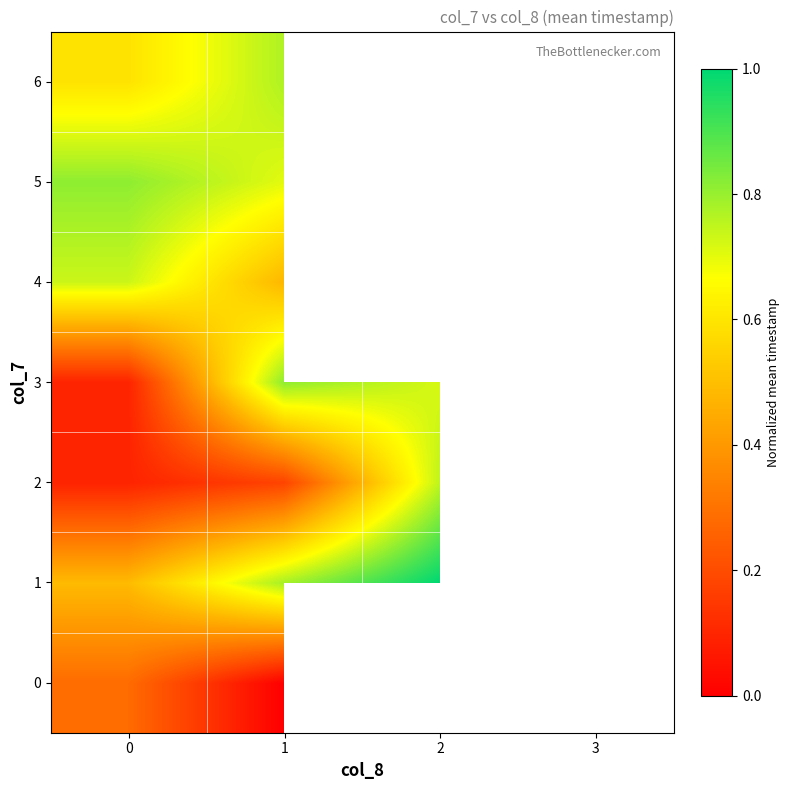

Which has a higher value, 3 or 2?

2